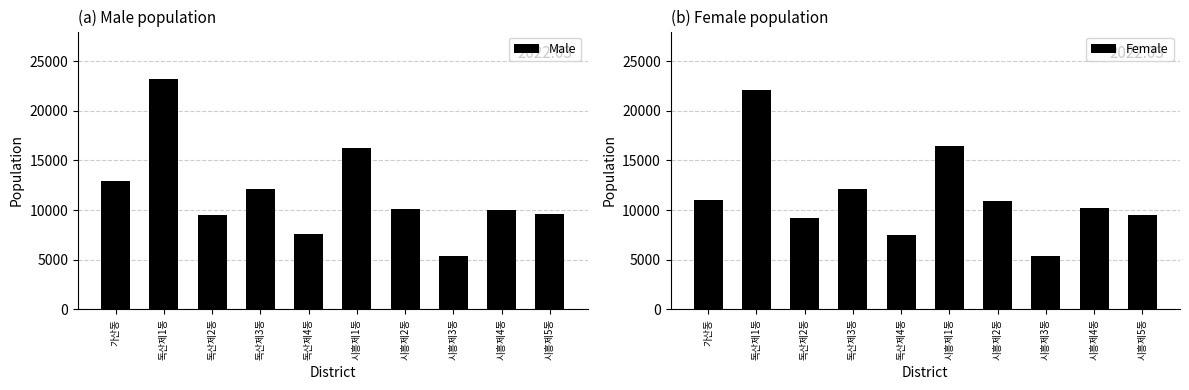

At which category is the sum across all series the highest?

독산제1동